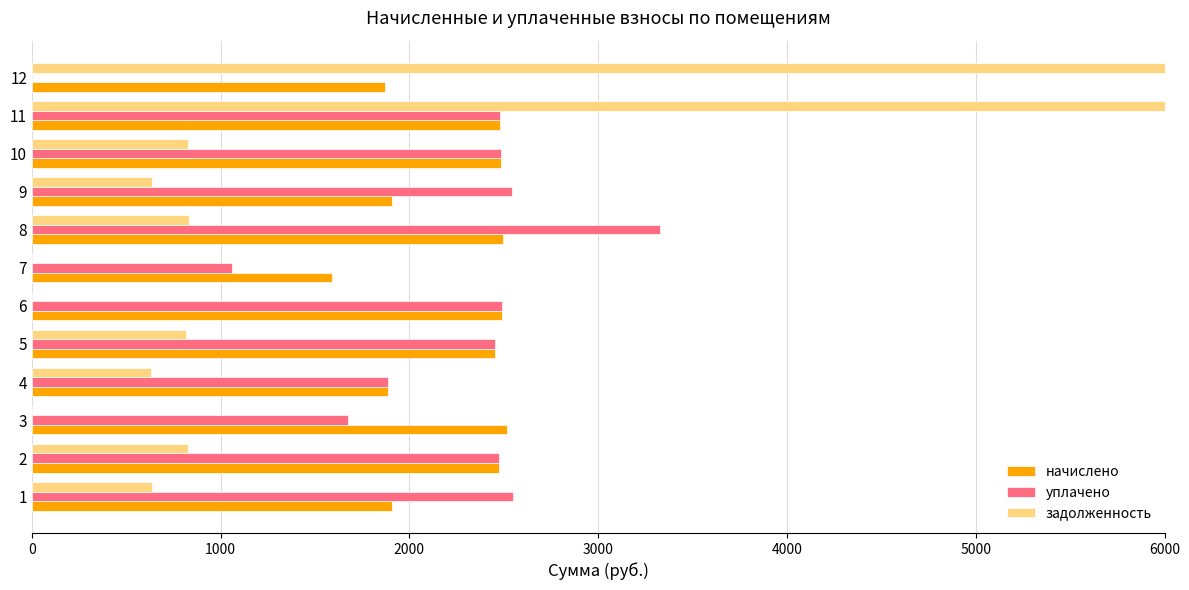

Rank the series at 1 from lowest to highest value.

задолженность, начислено, уплачено